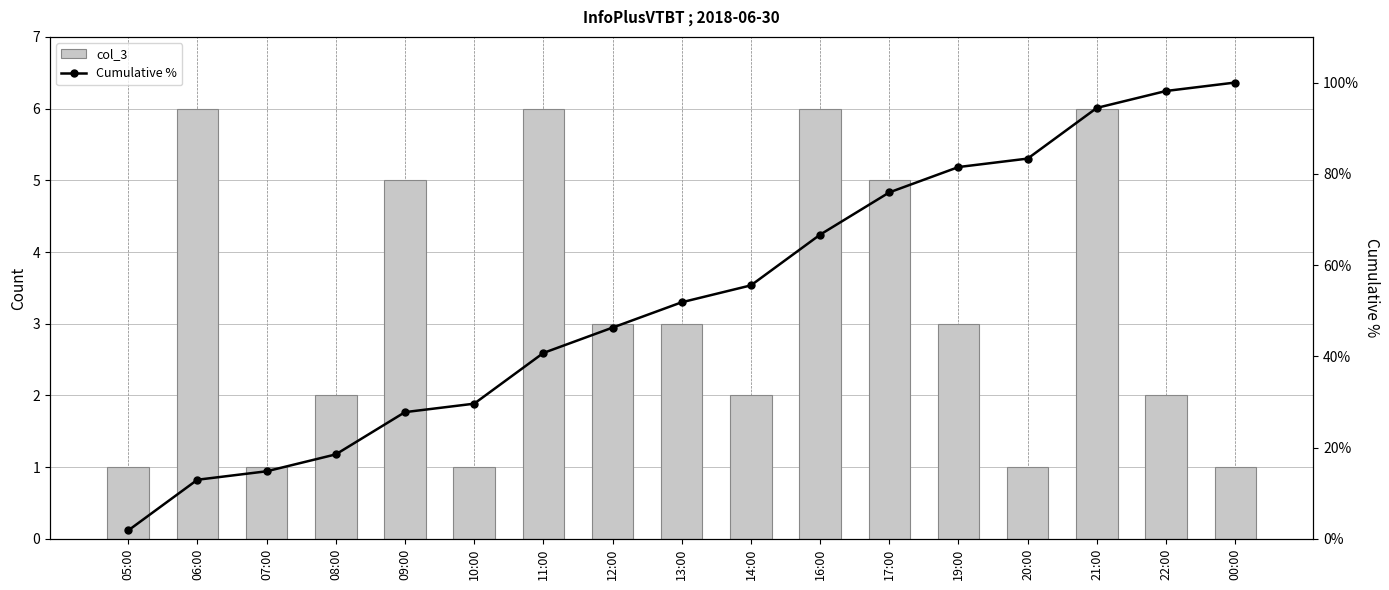

Reading left to right, transcribe all the data shown in this chart.

col_3: 05:00=1.0	06:00=6.0	07:00=1.0	08:00=2.0	09:00=5.0	10:00=1.0	11:00=6.0	12:00=3.0	13:00=3.0	14:00=2.0	16:00=6.0	17:00=5.0	19:00=3.0	20:00=1.0	21:00=6.0	22:00=2.0	00:00=1.0
Cumulative %: 05:00=1.9	06:00=13.0	07:00=14.8	08:00=18.5	09:00=27.8	10:00=29.6	11:00=40.7	12:00=46.3	13:00=51.9	14:00=55.6	16:00=66.7	17:00=75.9	19:00=81.5	20:00=83.3	21:00=94.4	22:00=98.1	00:00=100.0